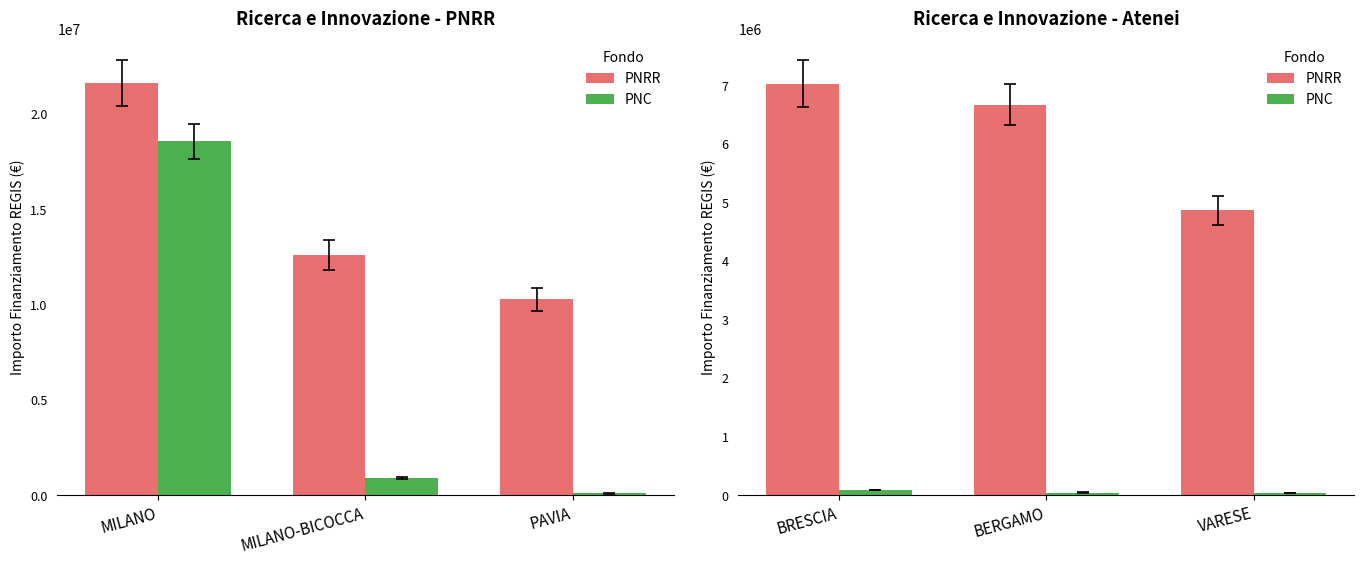

Between VARESE and BERGAMO, which is larger?

BERGAMO